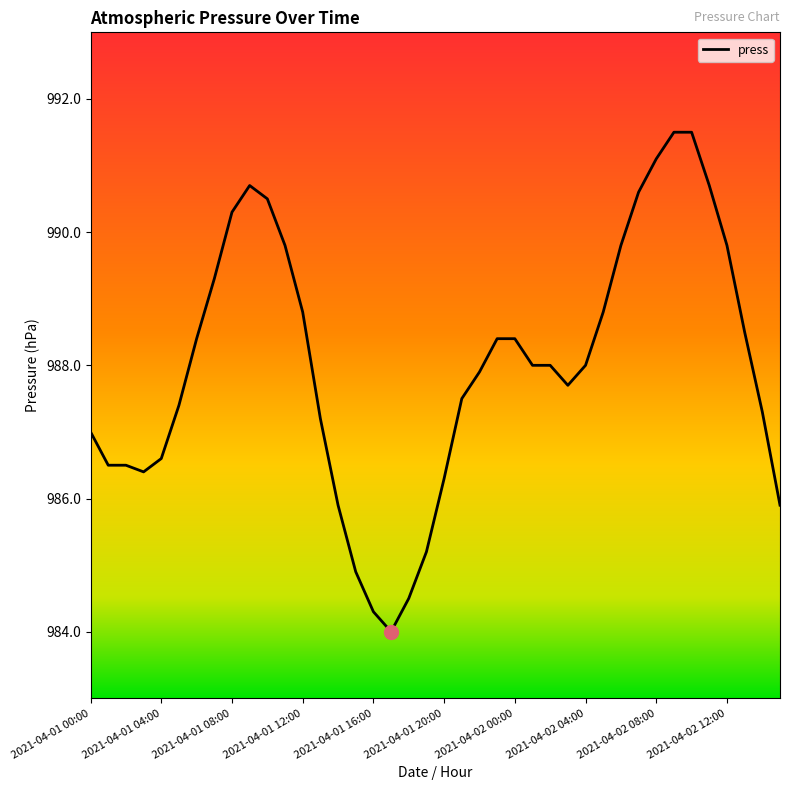

What is the maximum value shown in the chart?

991.5